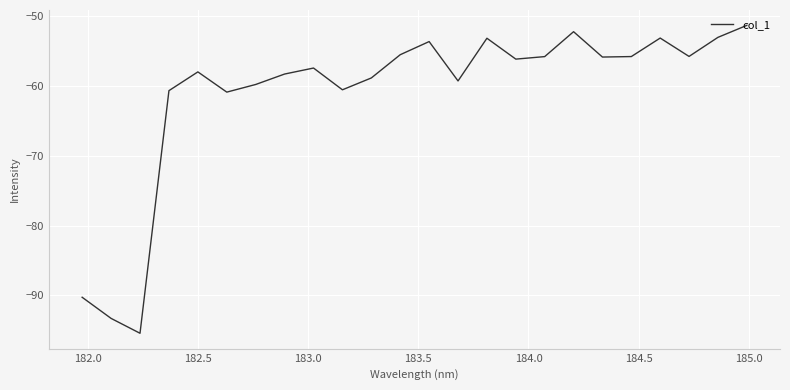

What is the difference between the maximum and minimum values?

44.2